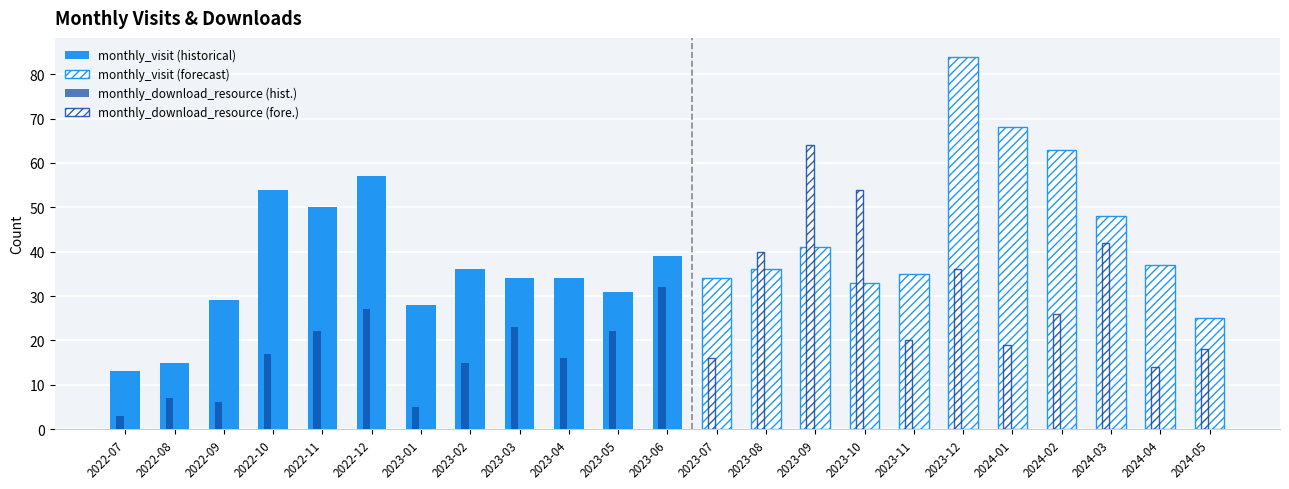

What is the greatest value displayed?

84